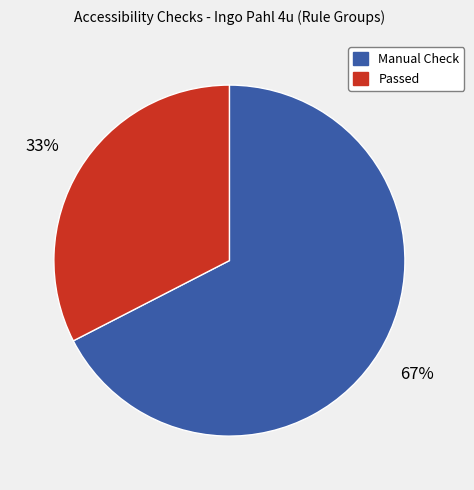

Is there any slice that represents more than half of the pie?

Yes